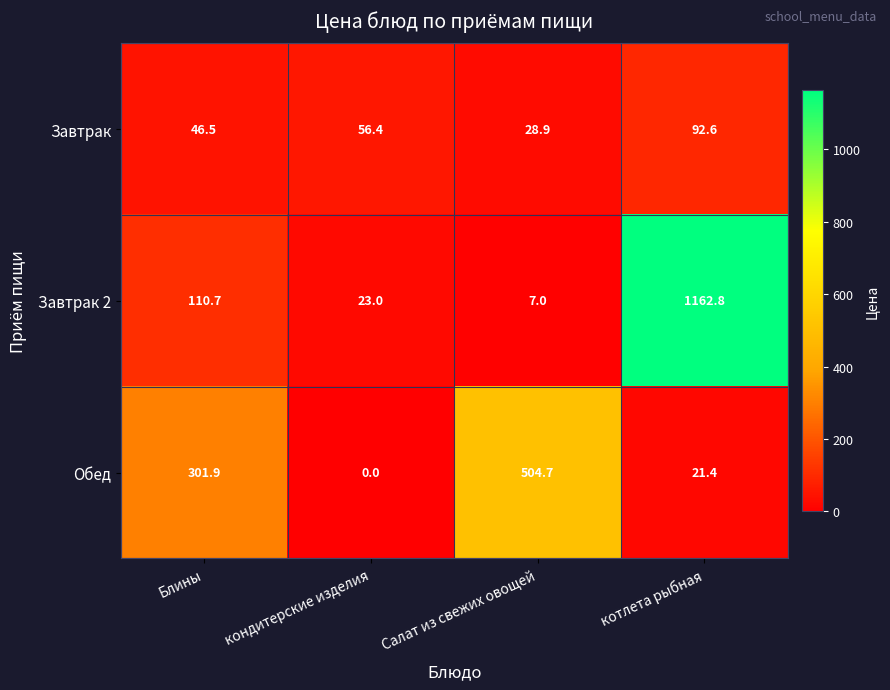

What is the sum of all Завтрак 2 values?

1303.5